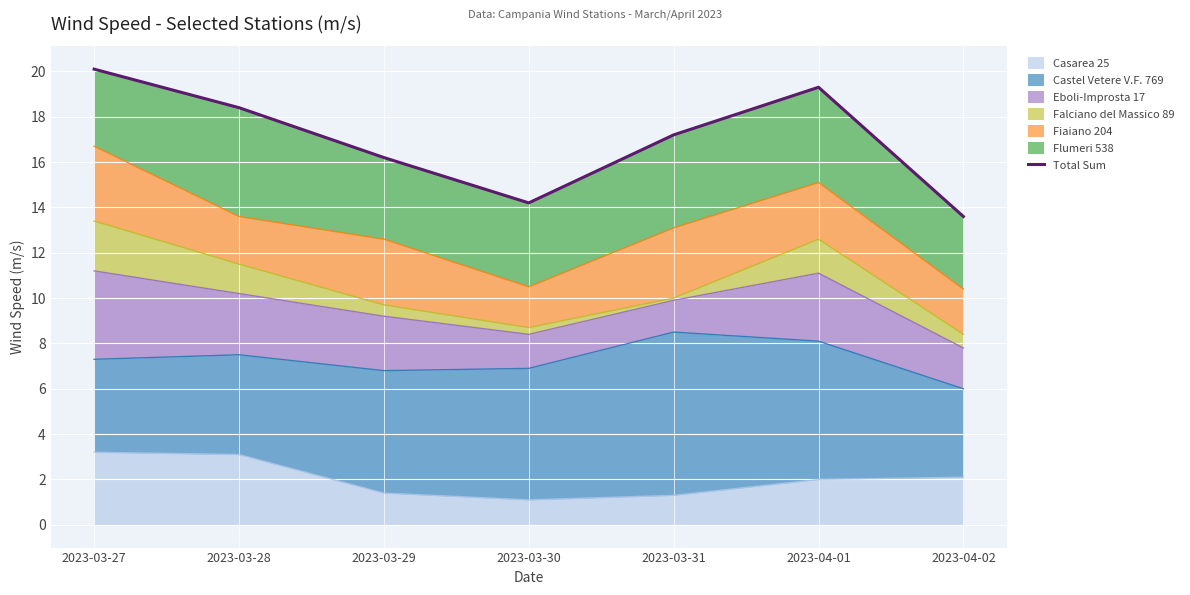

Approximately how many times larger is the value at 2023-03-31 compared to 2023-03-30?

1.2